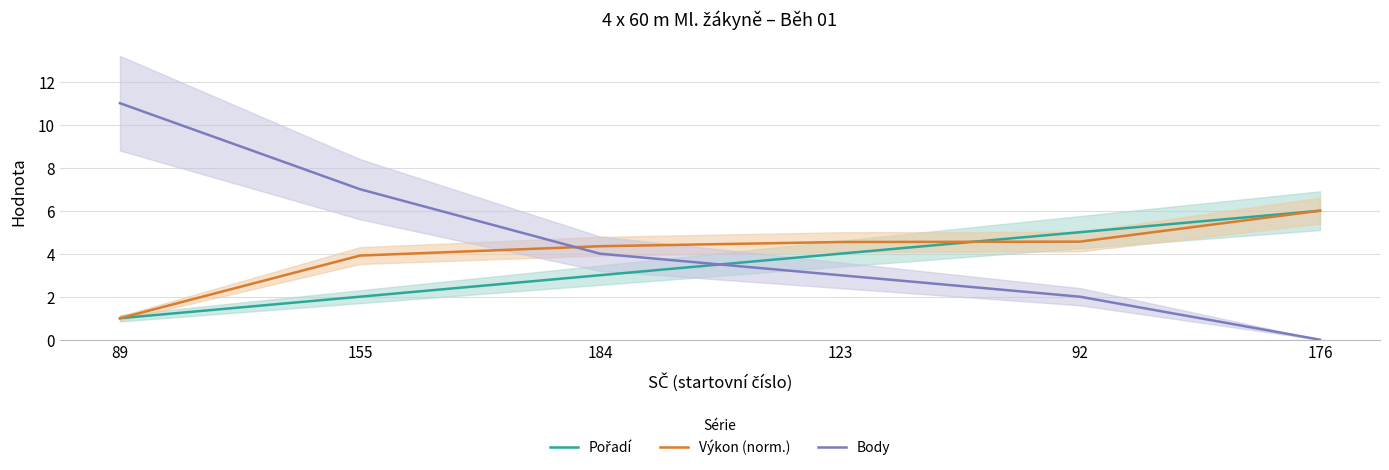

How many lines are shown in the chart?

3